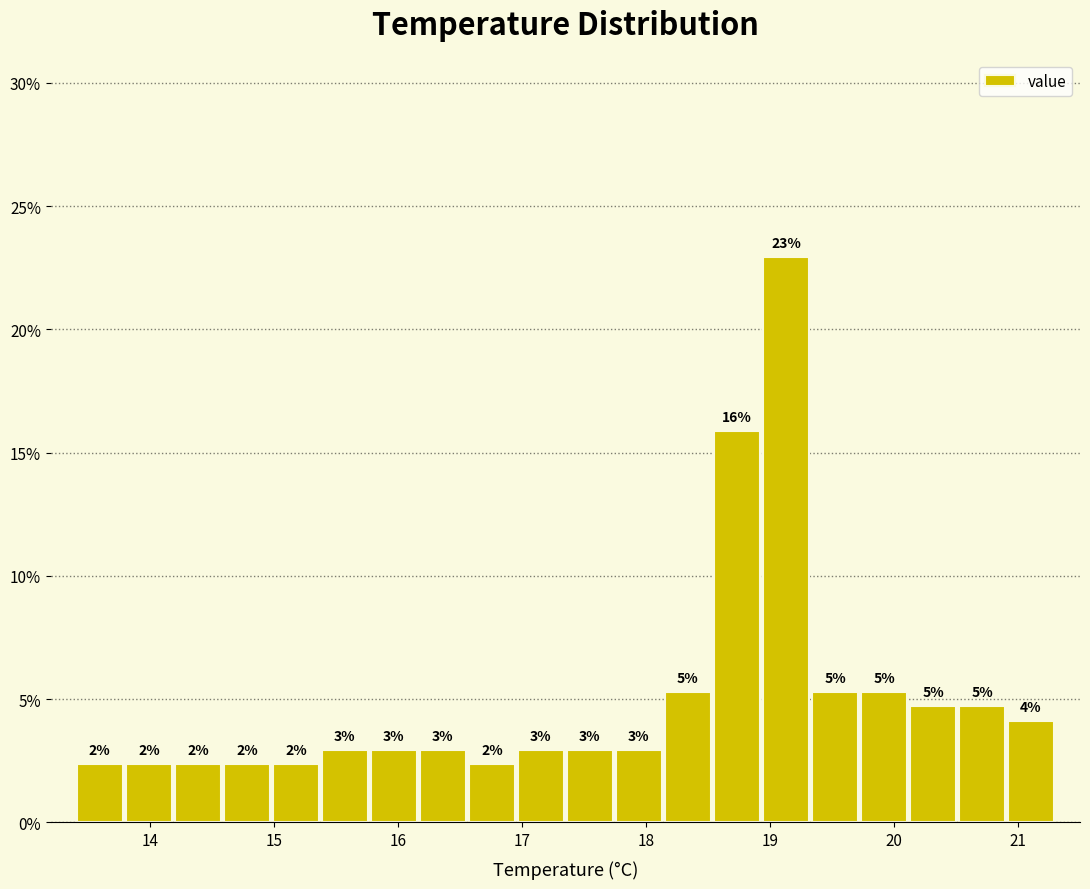

Read against the x-axis, roughly where is the centre of the tallest bar?

19.1